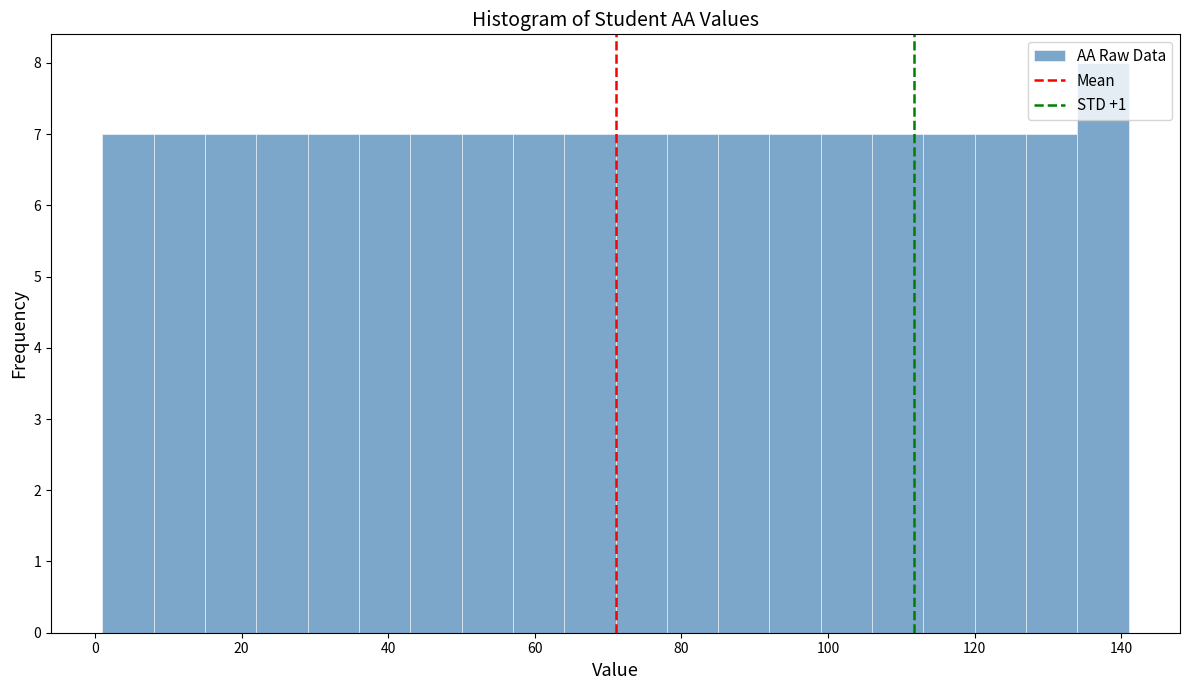

Read against the x-axis, roughly where is the centre of the tallest bar?

138